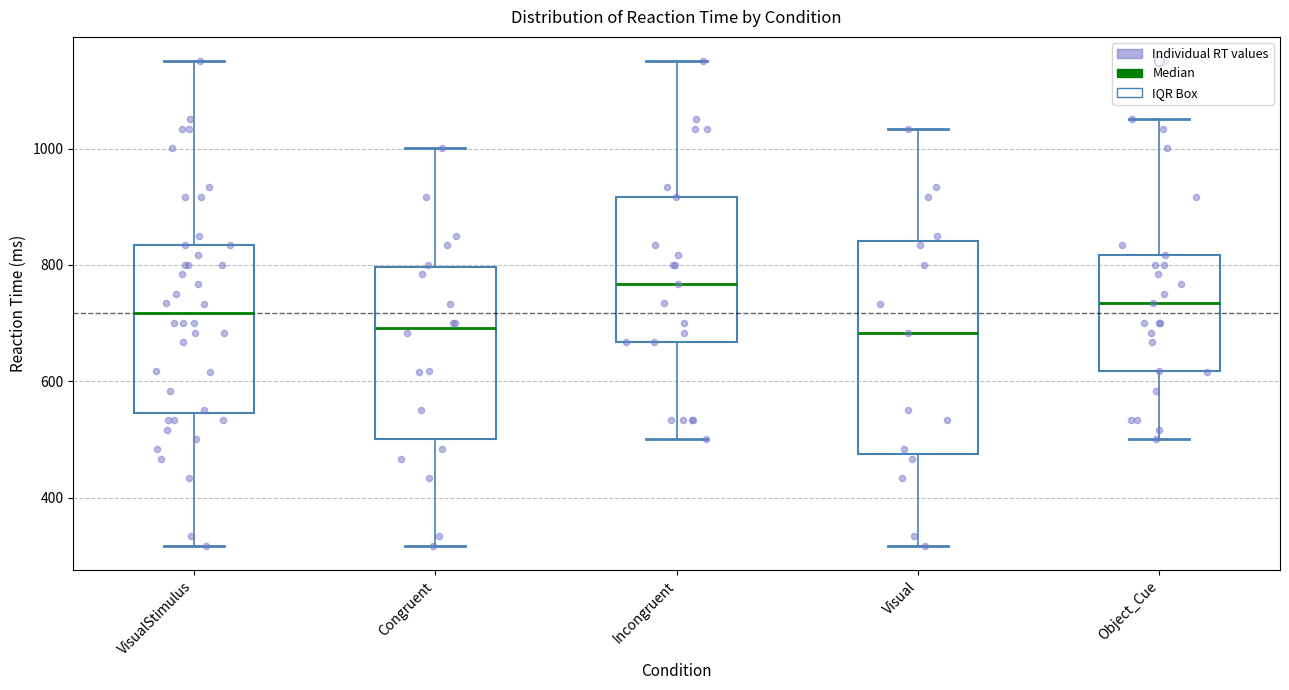

Comparing the boxes themselves (not the whiskers), which one is the tallest?

Visual